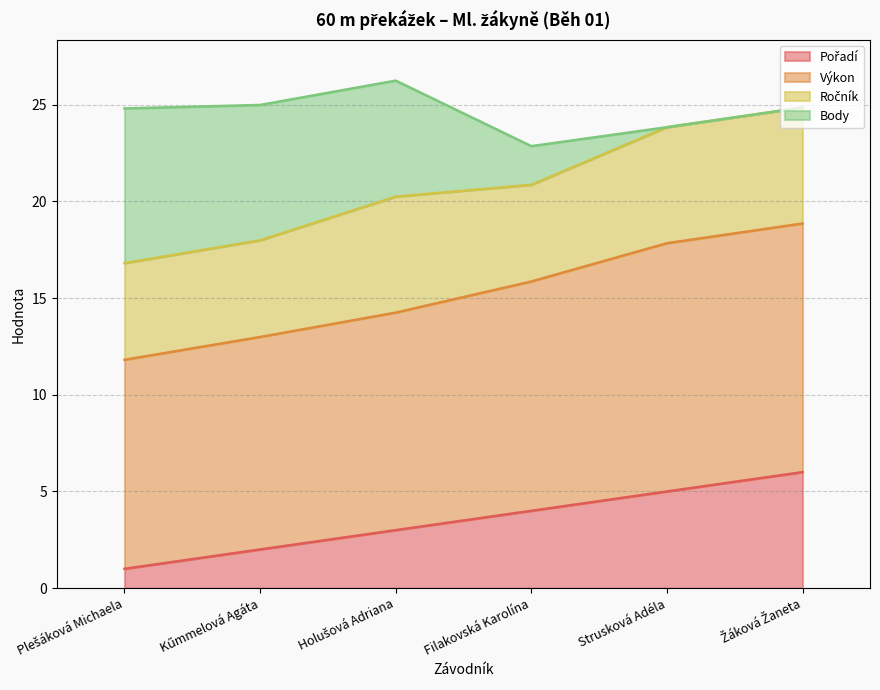

What is the maximum value for Výkon?

18.9